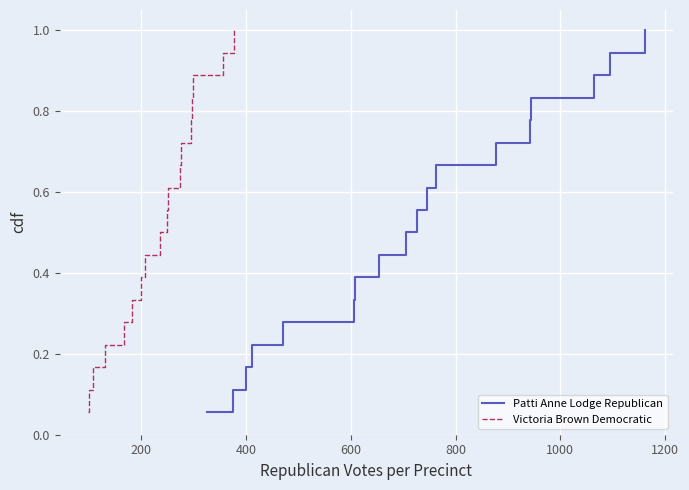

At how many categories does at least one series exceed 0?

18